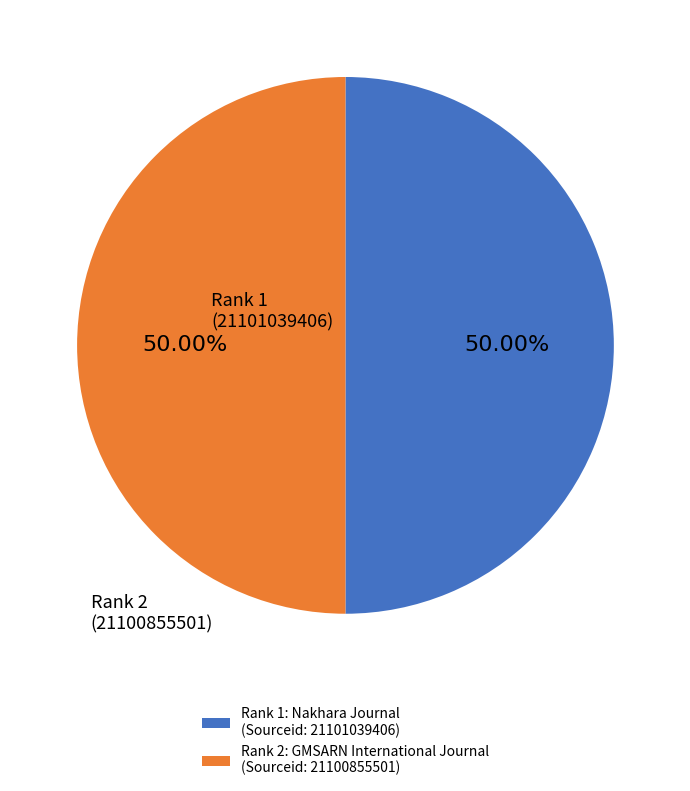

What is the ratio of the value at Rank 1: Nakhara Journal (Sourceid: 21101039406) to the value at Rank 2: GMSARN International Journal (Sourceid: 21100855501)?

1.0